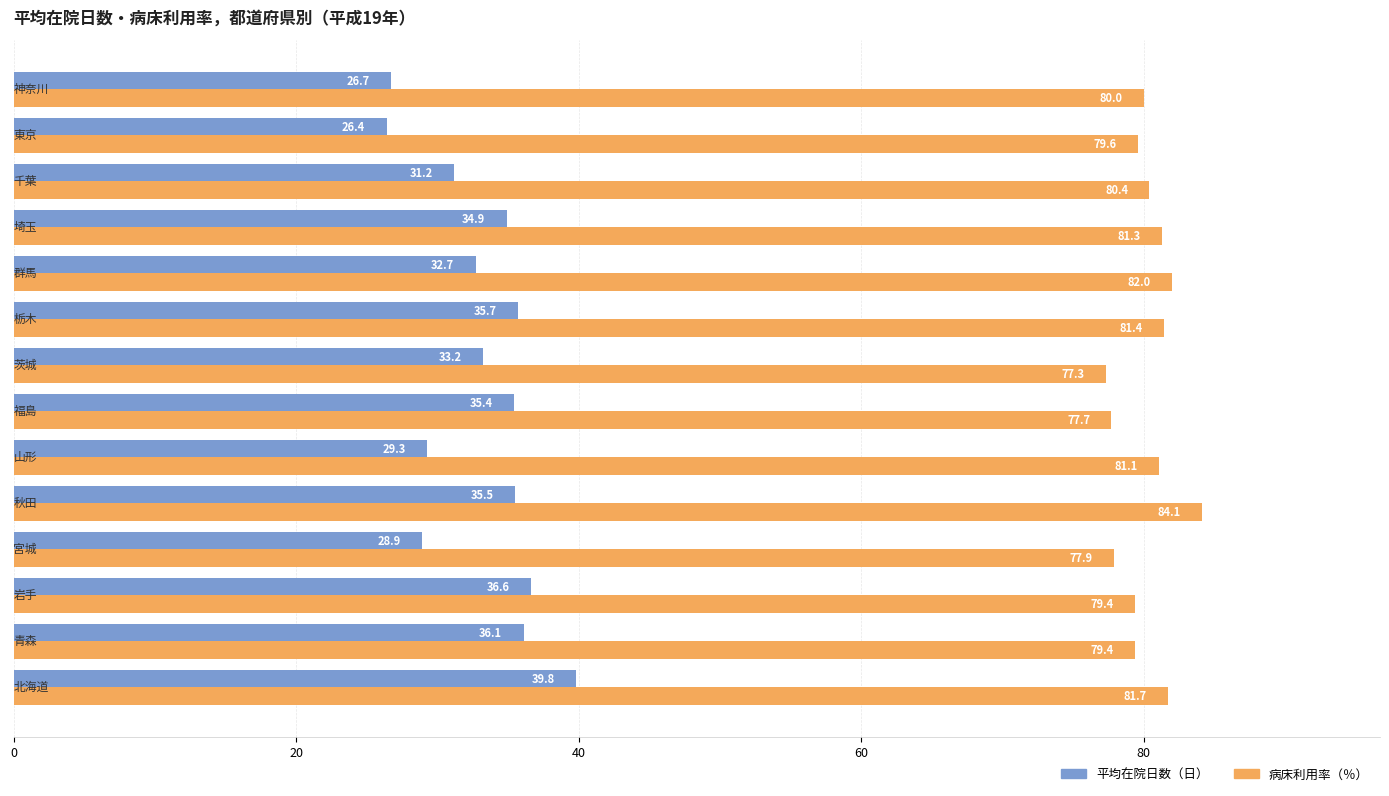

List the series in order of their overall mean, highest first.

病床利用率（％）, 平均在院日数（日）